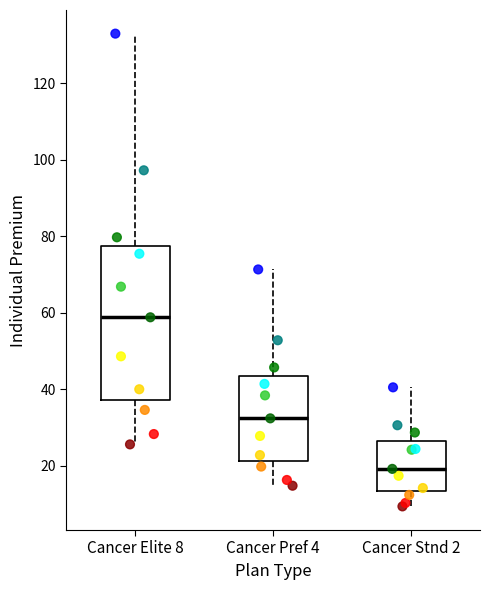

Reading left to right, transcribe this box plot: for each box, give where its median line is, the range the box spans, and where its two whiskers end, as read against the y-axis. The values are not printed on the chart, so give them approximately, as read against the axis.

Cancer Elite 8: median 58, box 38 to 78, whiskers 26 to 132
Cancer Pref 4: median 32, box 22 to 44, whiskers 14 to 72
Cancer Stnd 2: median 20, box 14 to 26, whiskers 10 to 40